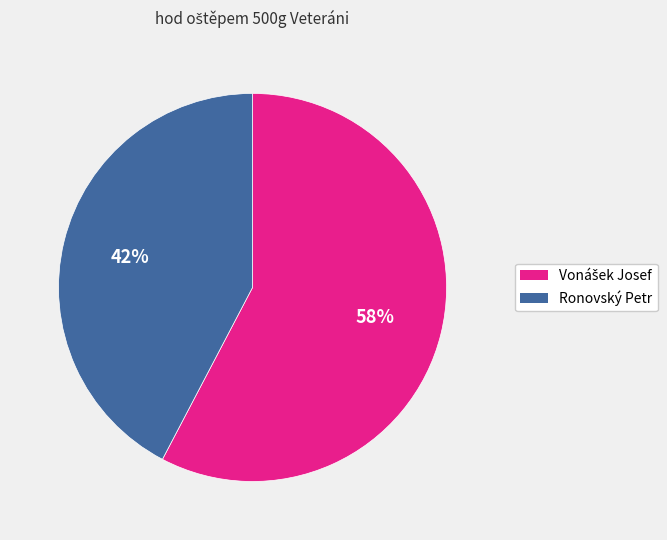

To the nearest percent, what portion does Ronovský Petr represent?

42%